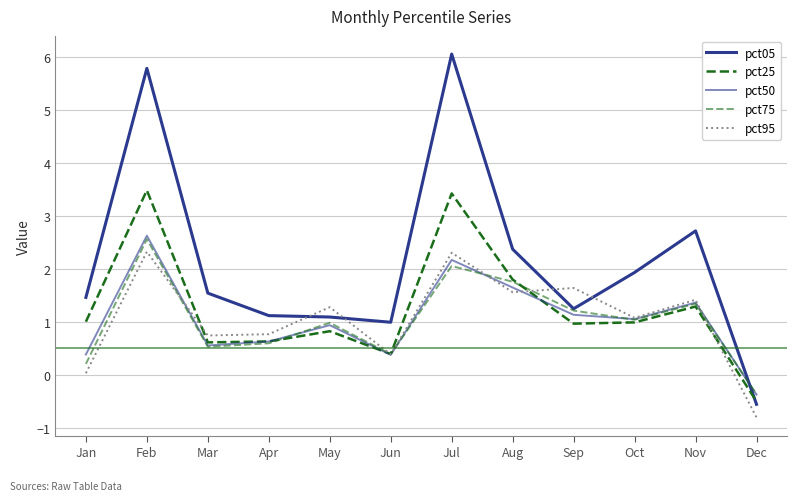

Is this an area chart (filled region under the line)?

No